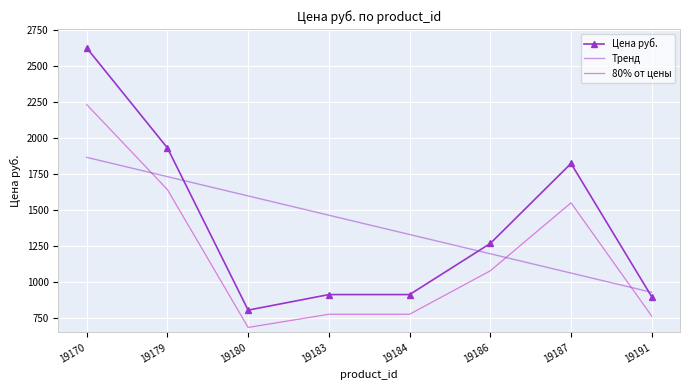

True or false: 80% от цены and Цена руб. intersect in this chart.

False